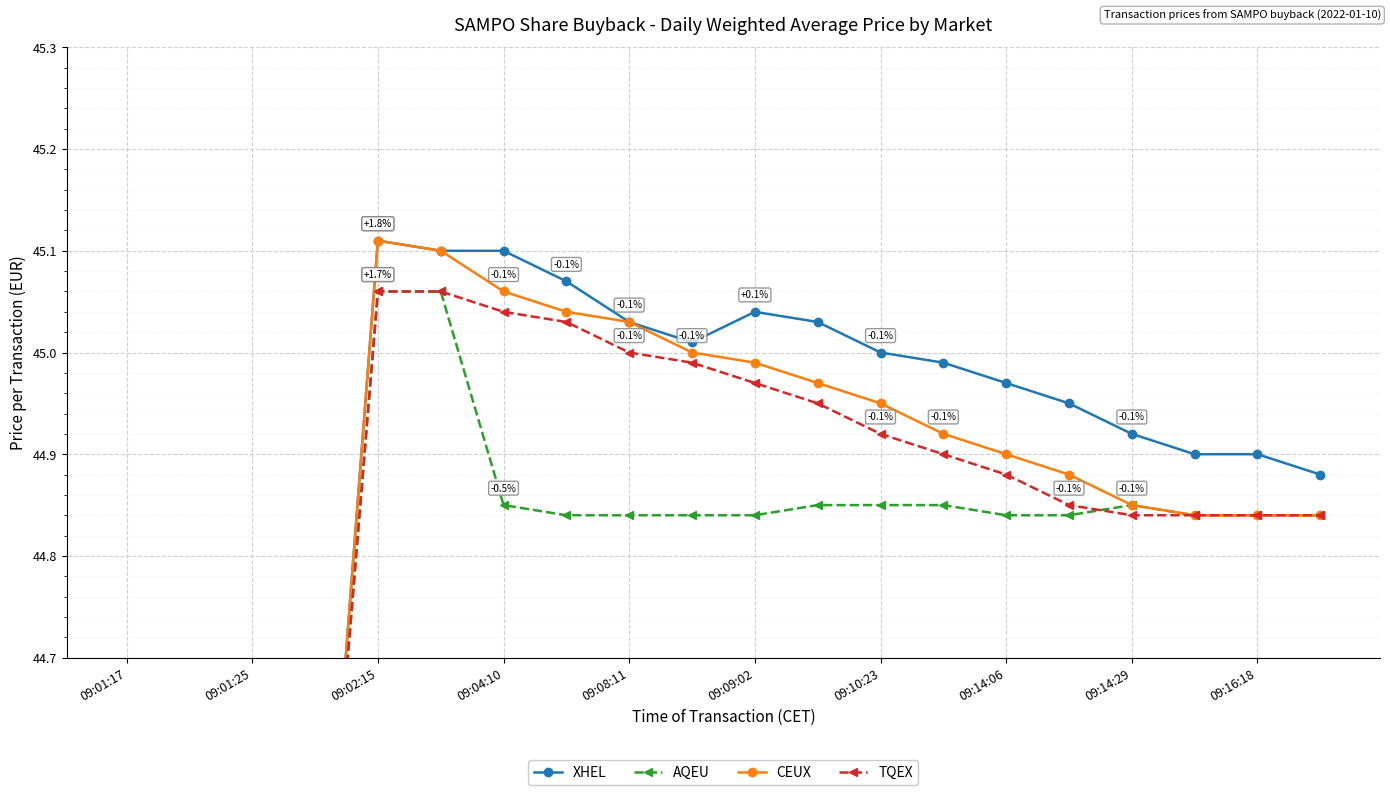

The XHEL series shows 44.9 at 19. True or false?

True